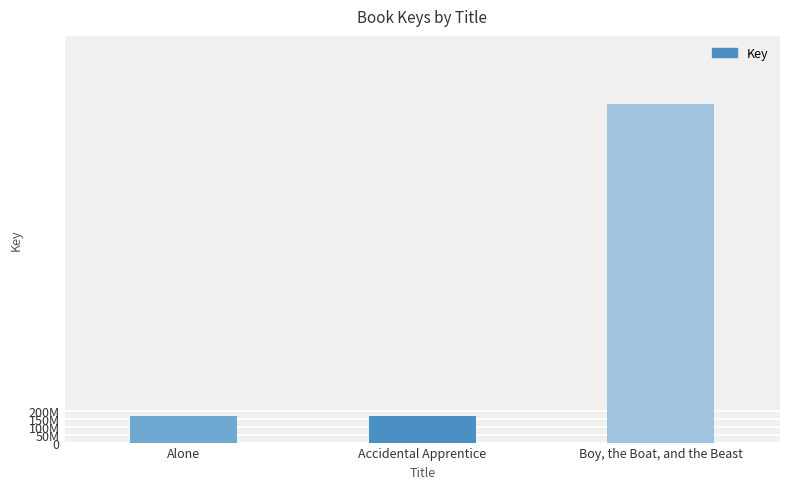

What is the label of the 1st bar from the right?

Boy, the Boat, and the Beast